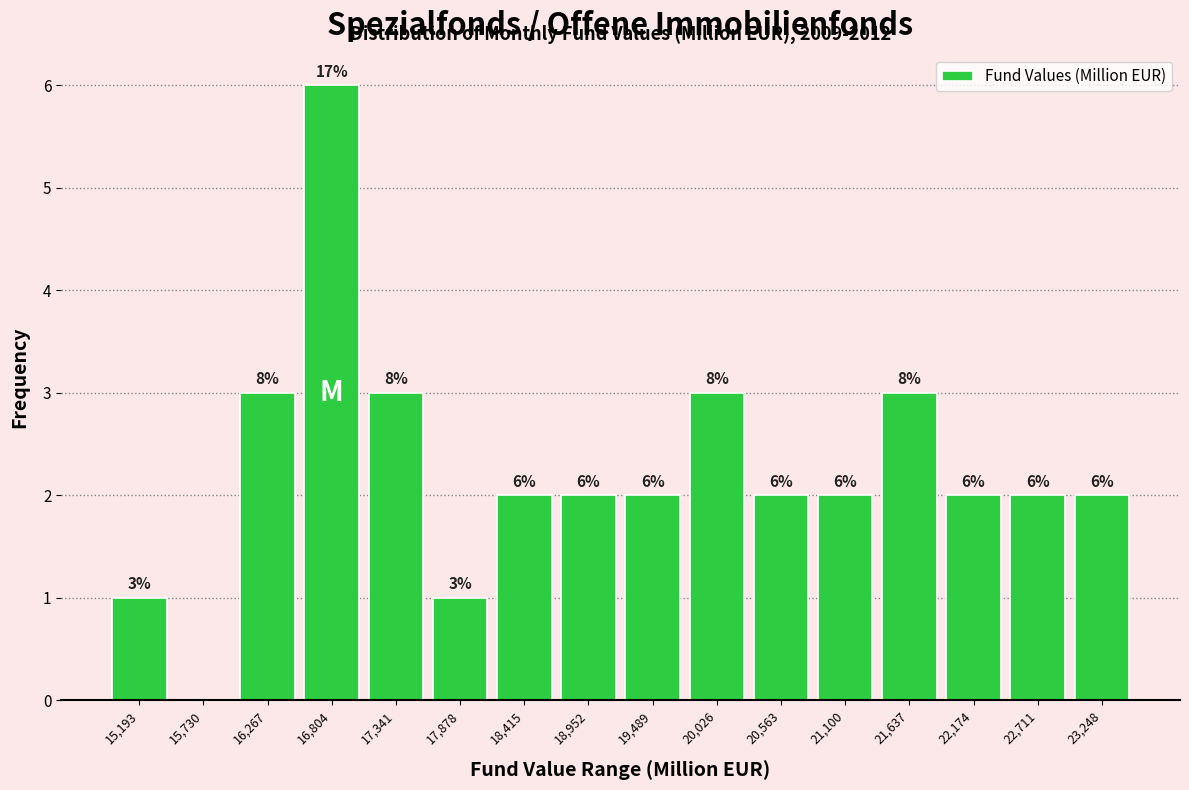

What is the sum of the values at 16,804 and 21,637?

9